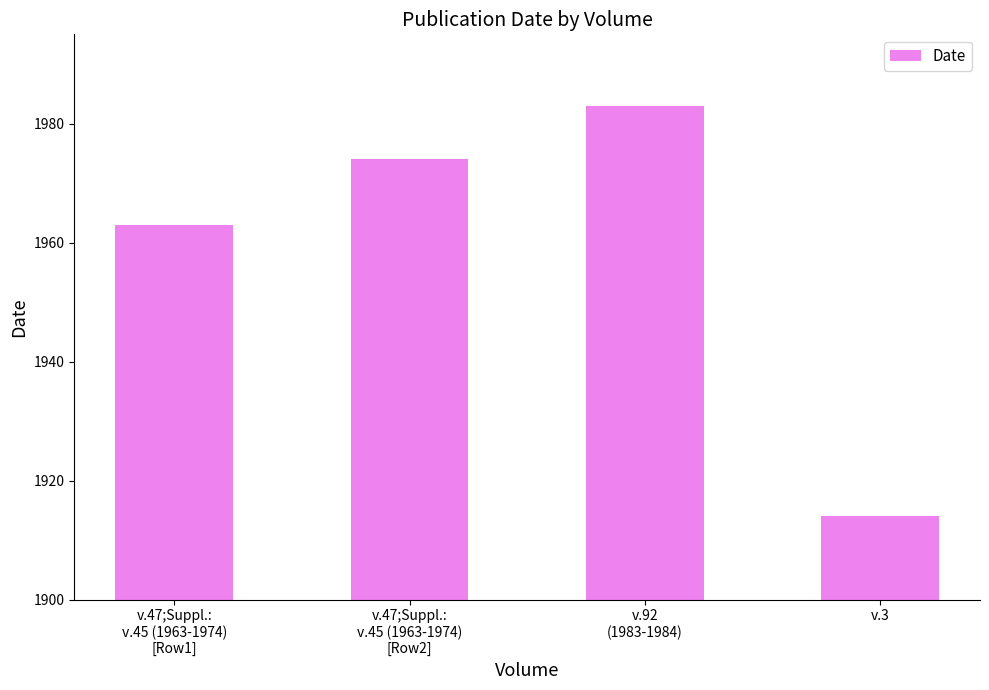

How many bars are there in total?

4